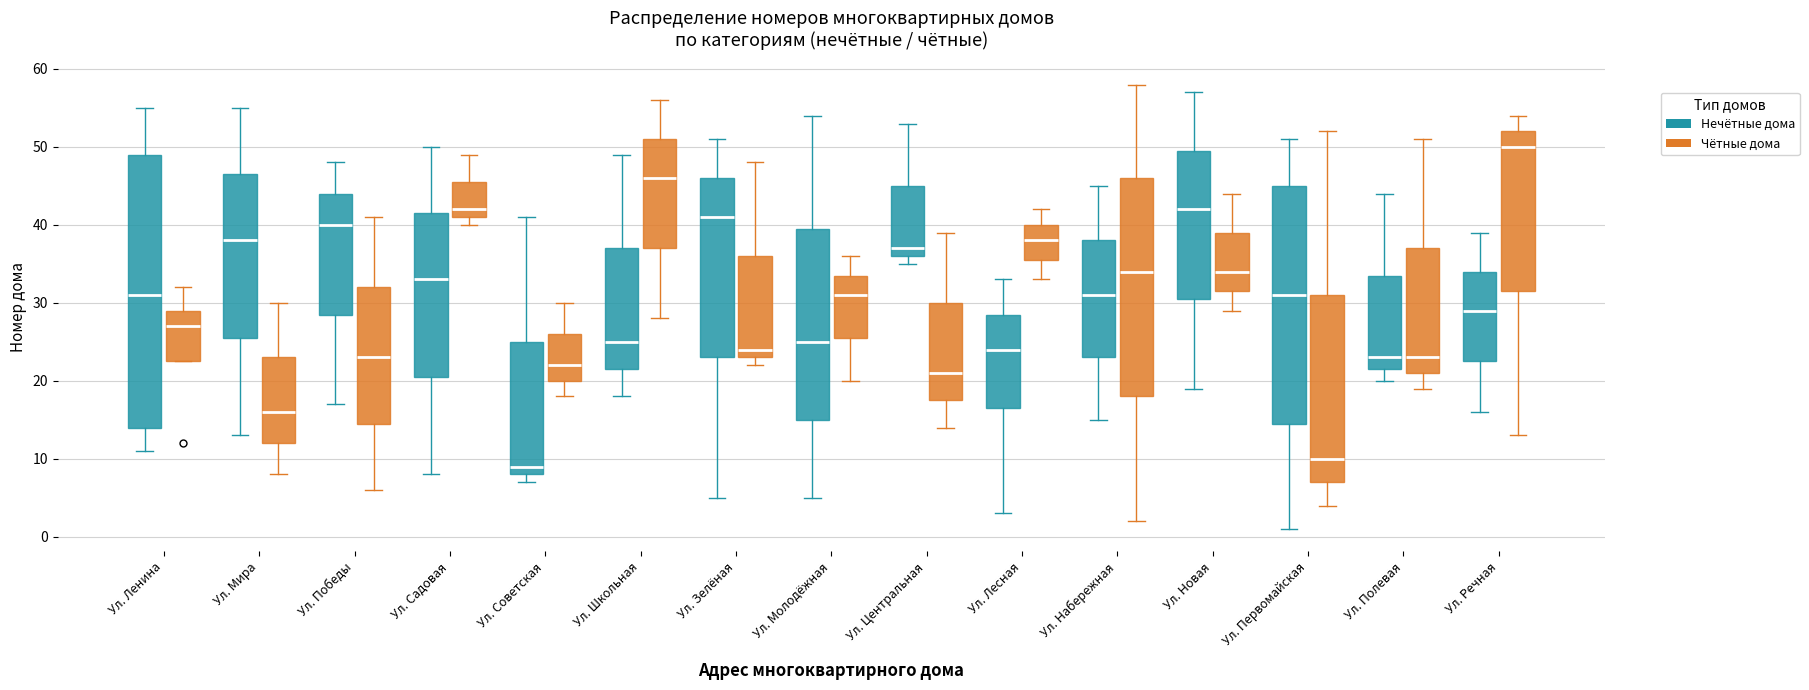

Where is the upper edge of the box for Ул. Зелёная (Нечётные дома) on the y-axis? The values are not printed on the chart, so give them approximately, as read against the axis.

46